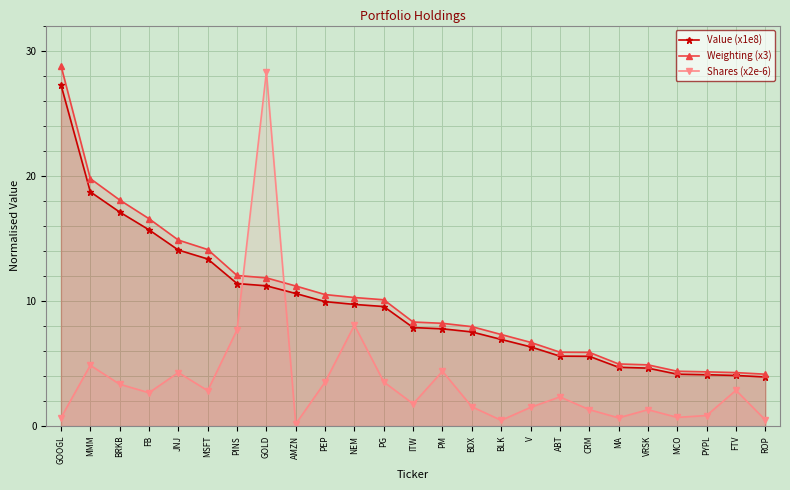

At which category is the sum across all series the highest?

GOOGL